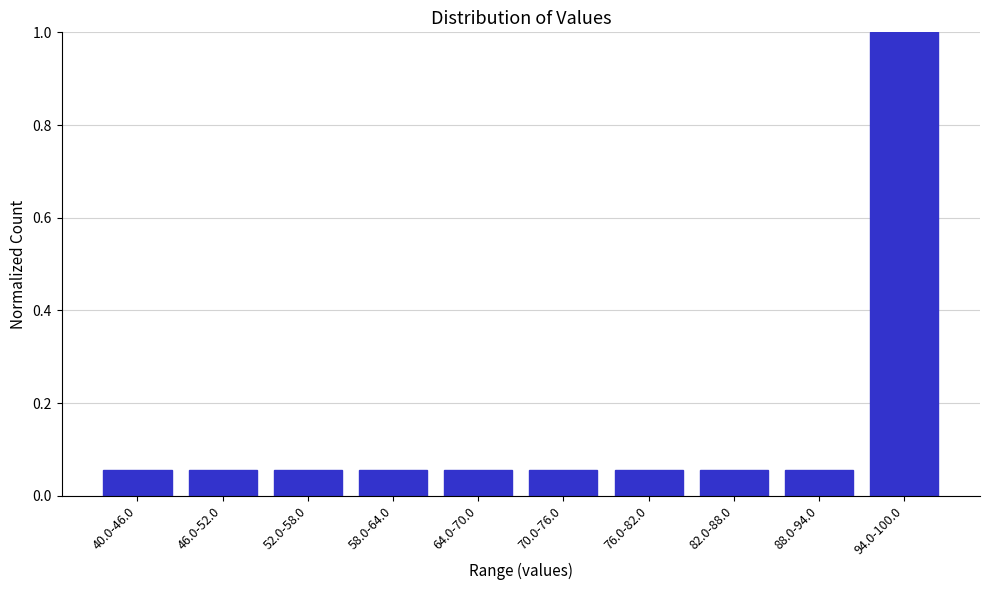

What is the sum of the values at 94.0-100.0 and 82.0-88.0?

1.1